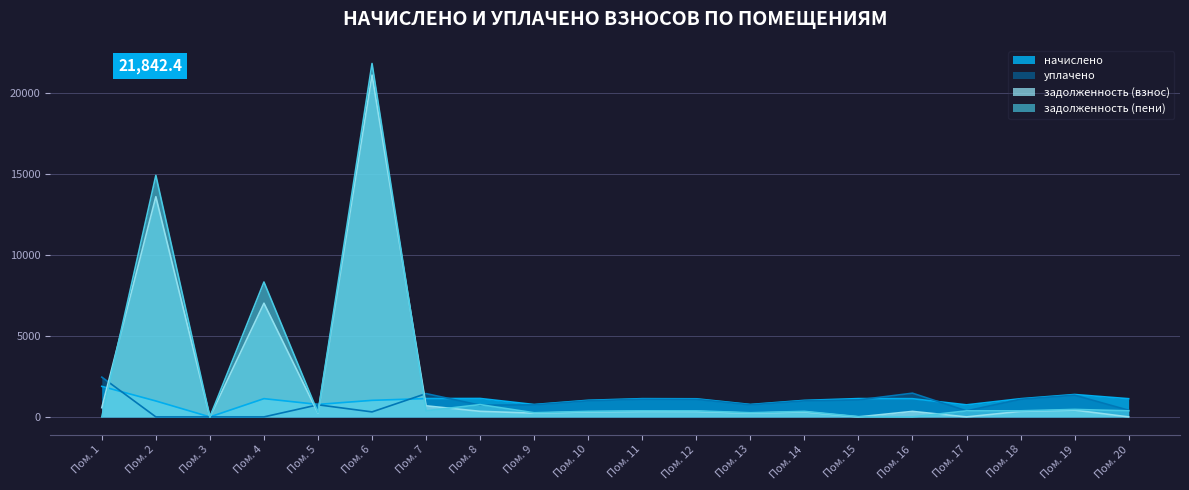

Which category has the highest value in the уплачено series?

Пом. 1